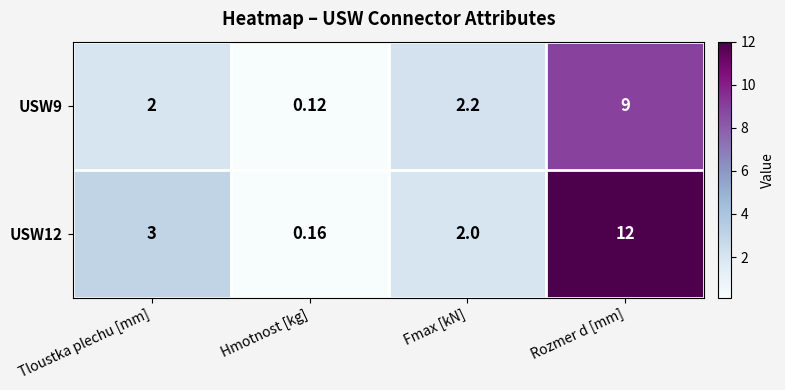

At which label is USW12 closest to 6?

Tloustka plechu [mm]